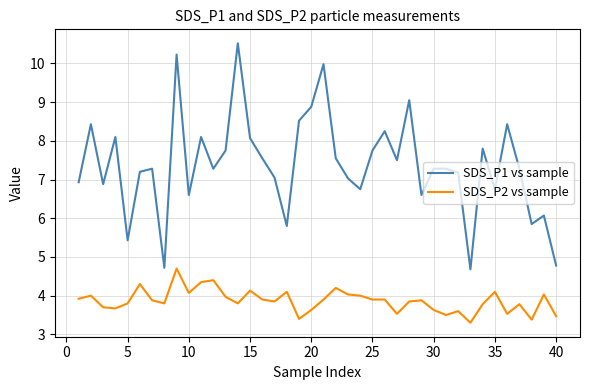

How many lines are shown in the chart?

2